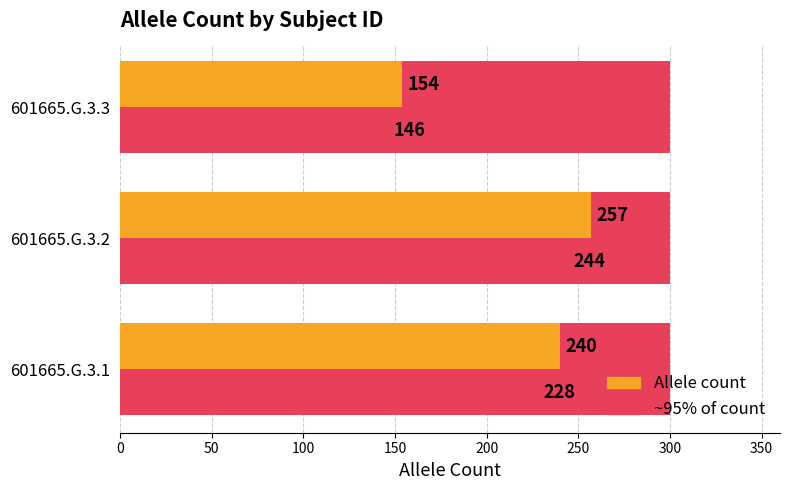

Which has a higher value, 100 or 0?

100